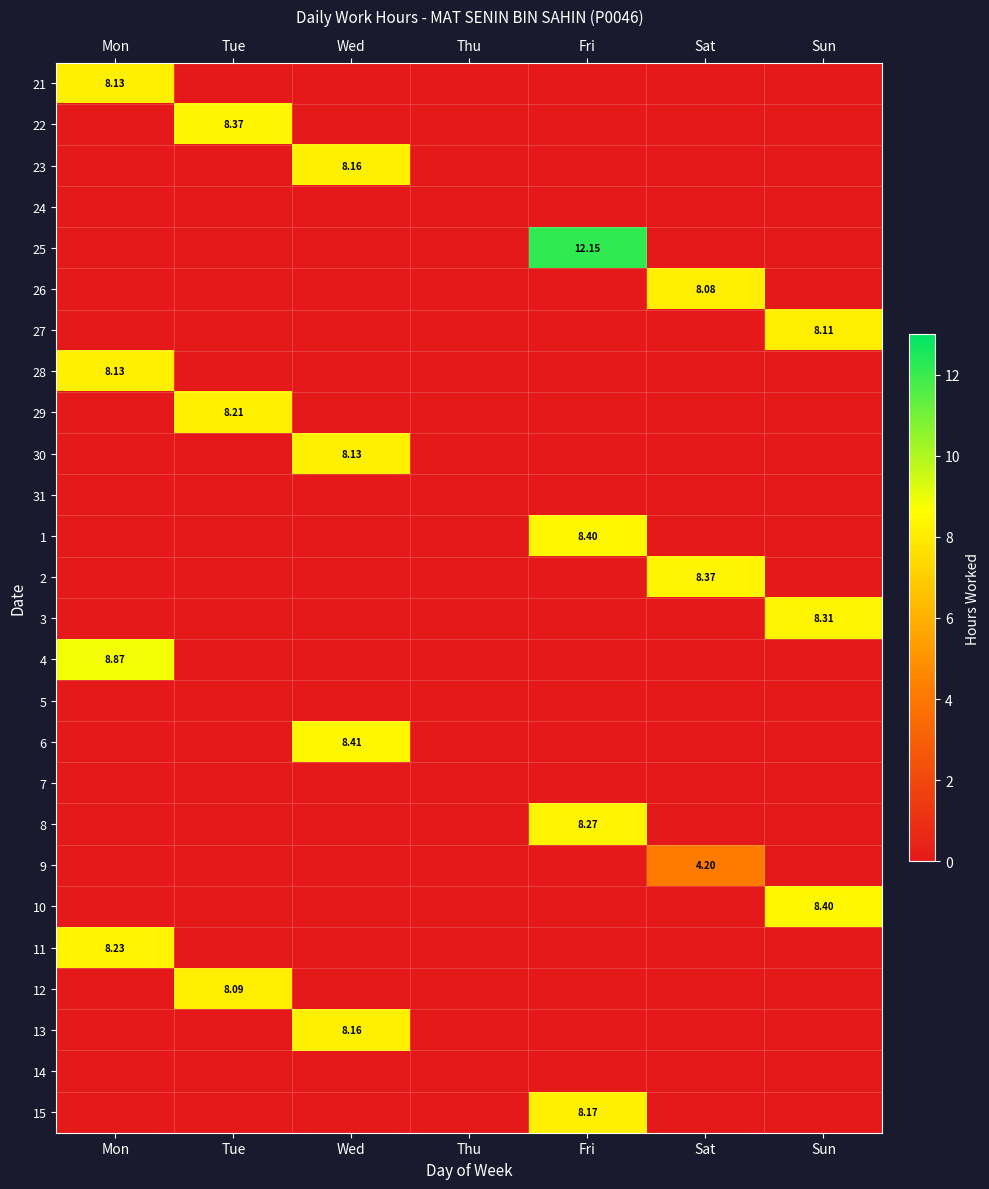

What is the spread (max minus min) of values at Wed?

8.4